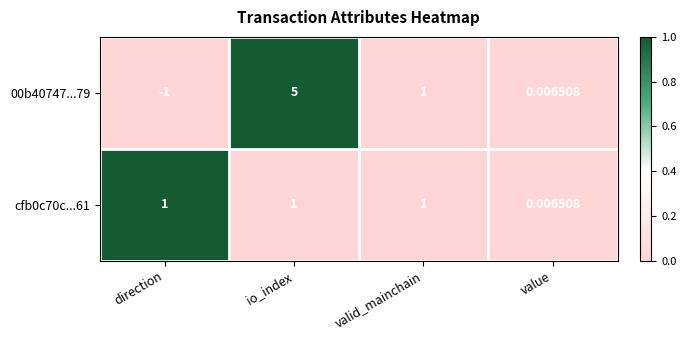

At which category is the sum across all series the highest?

io_index